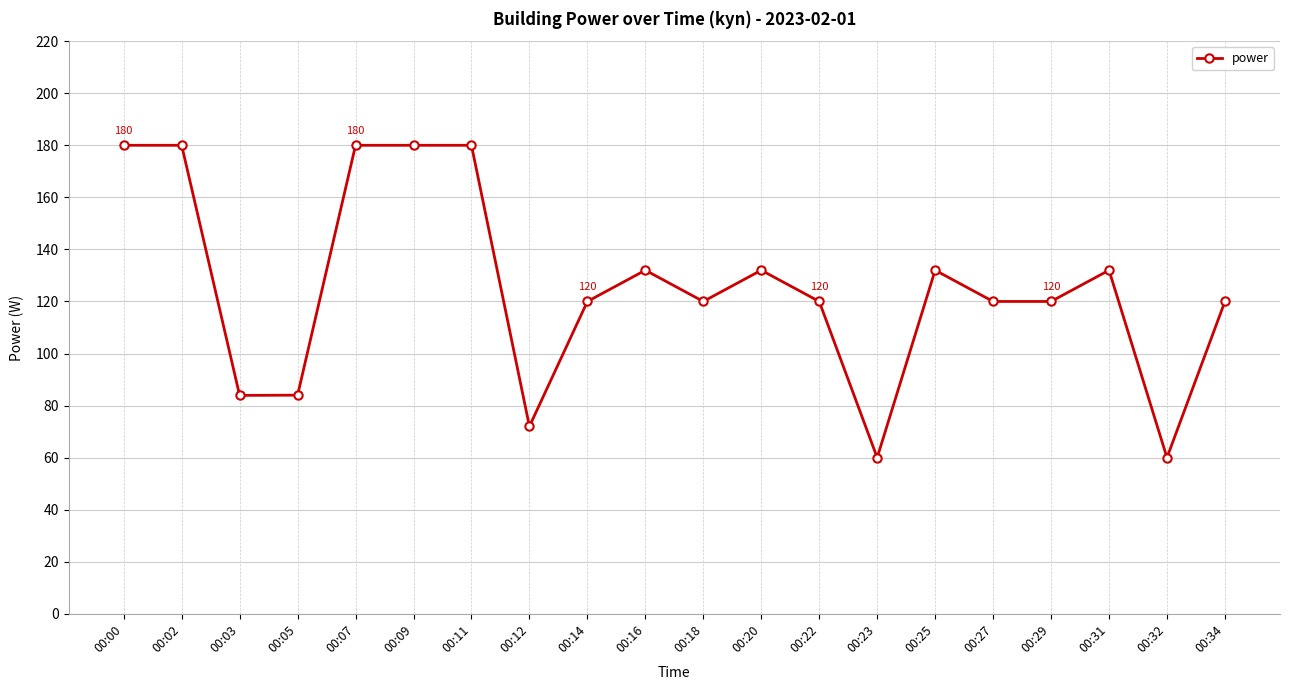

What is the value of the 15th point from the left?

132.0